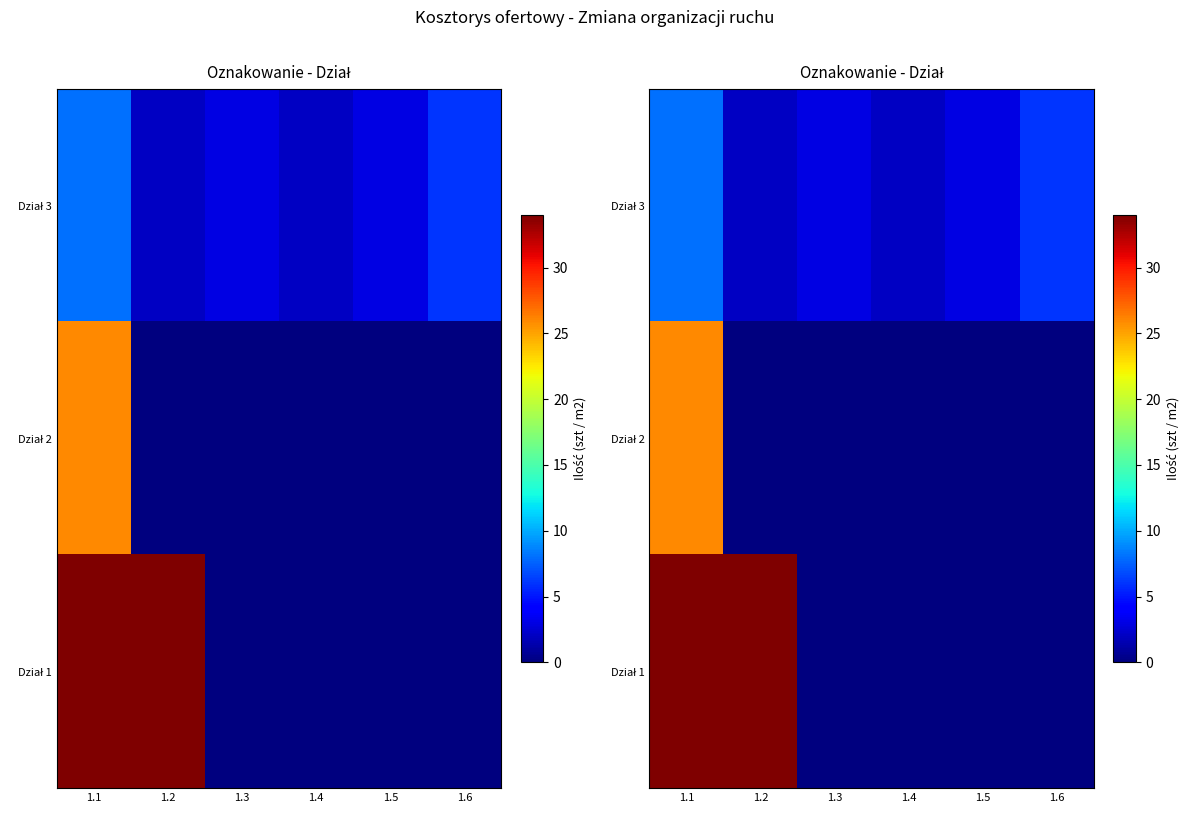

Rank the series at 1.2 from highest to lowest value.

Dział 1, Dział 3, Dział 2